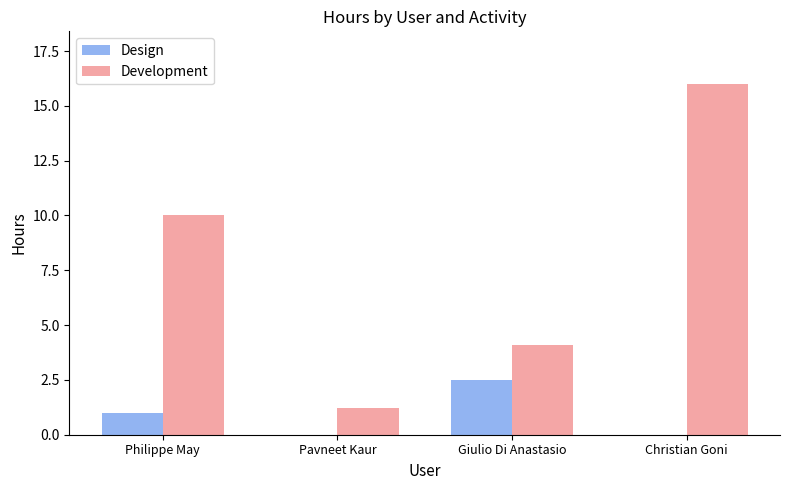

What is the maximum value shown in the chart?

16.0